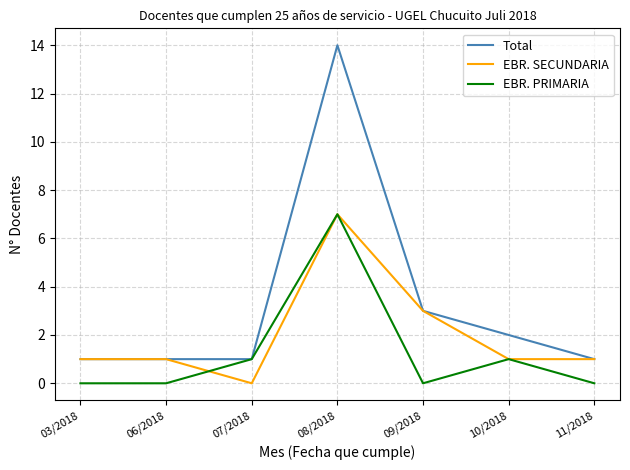

Is the value of EBR. PRIMARIA at 09/2018 greater than the value of EBR. SECUNDARIA at 03/2018?

No